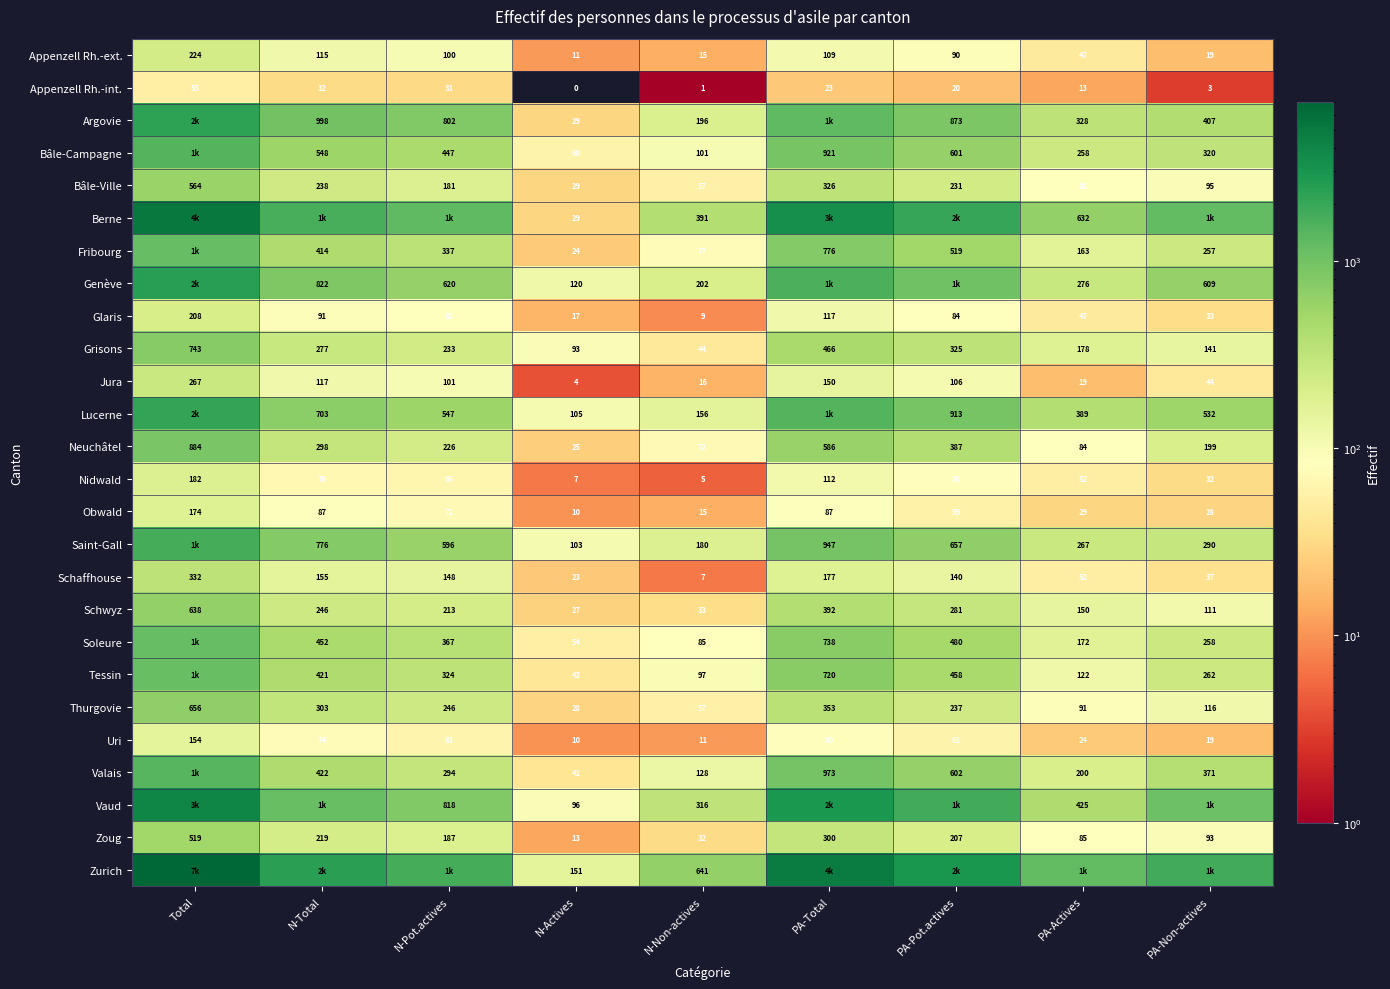

The Argovie series shows 873 at PA-Pot.actives. True or false?

True